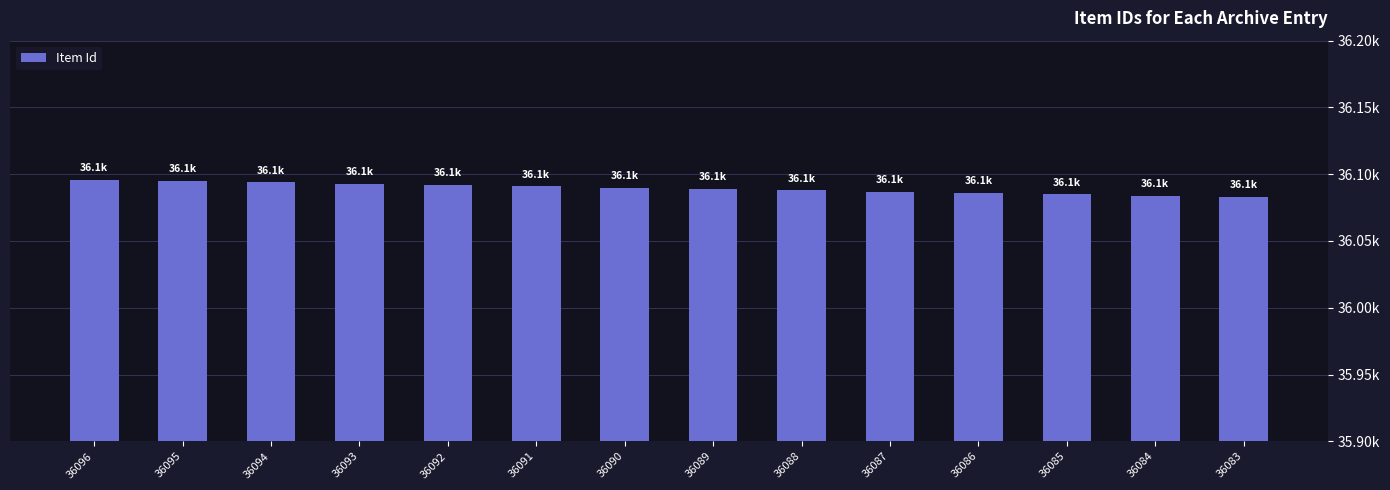

Between 36095 and 36088, which is larger?

36095